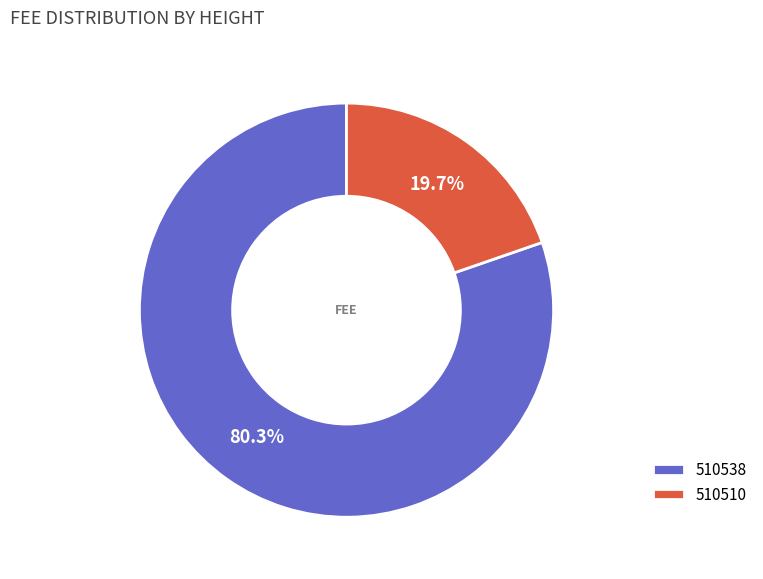

How much of the chart is everything except 510538?

19.7%